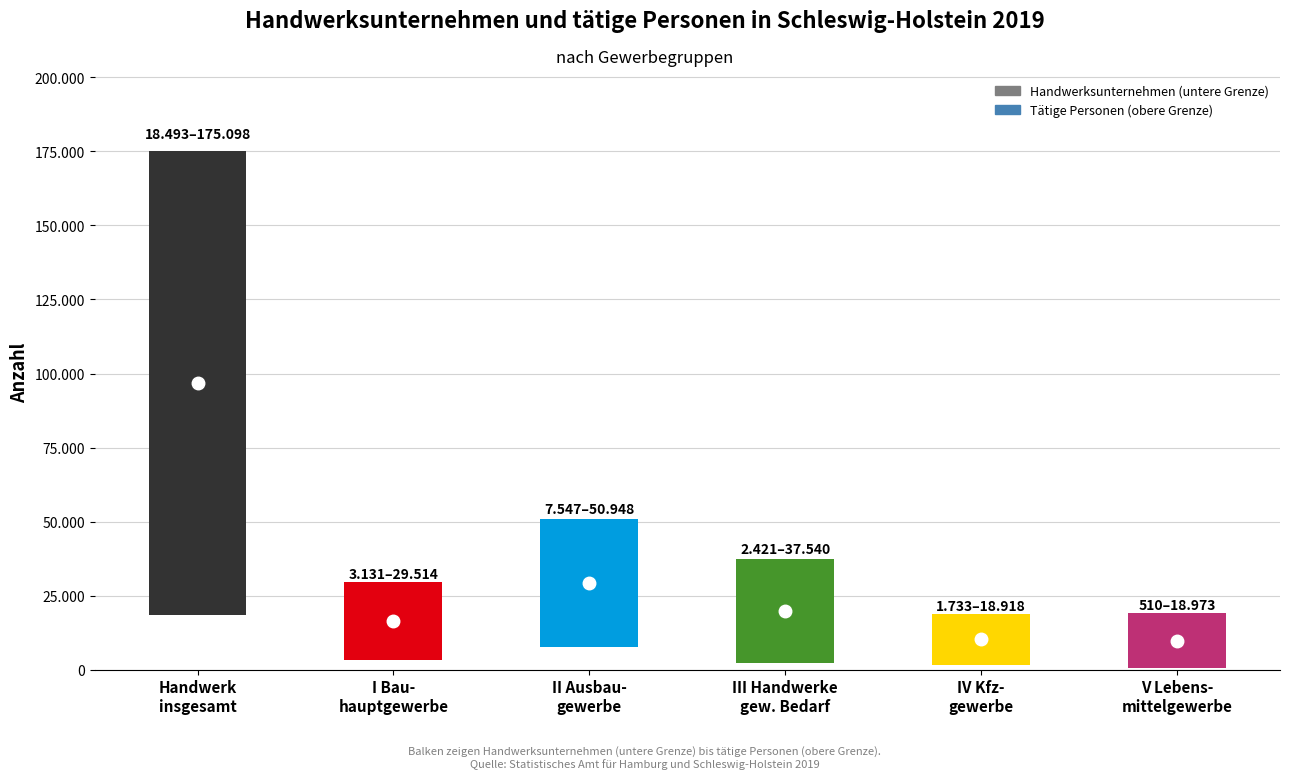

Rank the categories by Handwerksunternehmen value from highest to lowest.

Handwerk insgesamt, II Ausbaugewerbe, I Bauhauptgewerbe, III Handwerke für den gewerblichen Bedarf, IV Kraftfahrzeuggewerbe, V Lebensmittelgewerbe